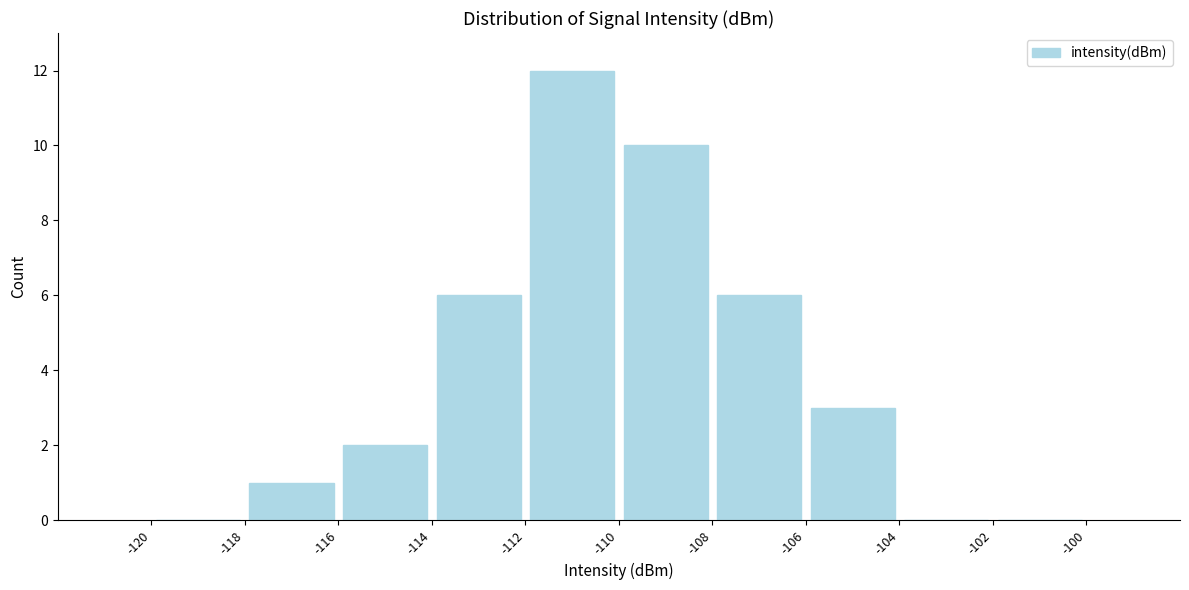

Reading left to right, list every bar in this chart as the range it spans on the x-axis followed by its height. The values are not printed on the chart, so give them approximately, as read against the axis.

-120 to -118: 0
-118 to -116: 1
-116 to -114: 2
-114 to -112: 6
-112 to -110: 12
-110 to -108: 10
-108 to -106: 6
-106 to -104: 3
-104 to -102: 0
-102 to -100: 0